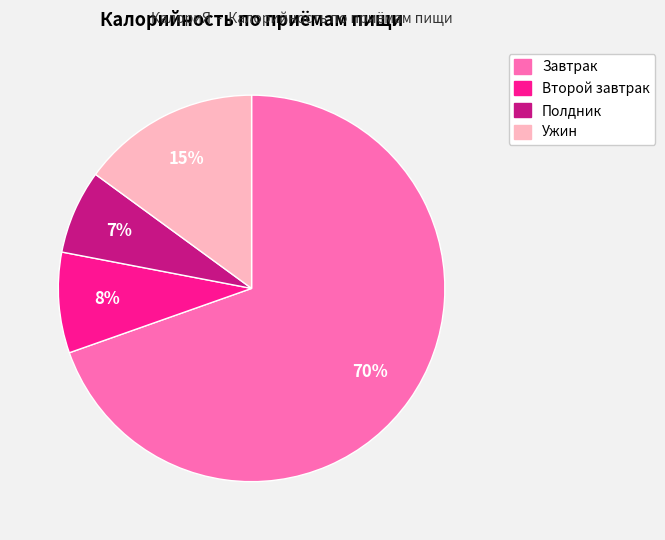

What is the majority slice?

Завтрак